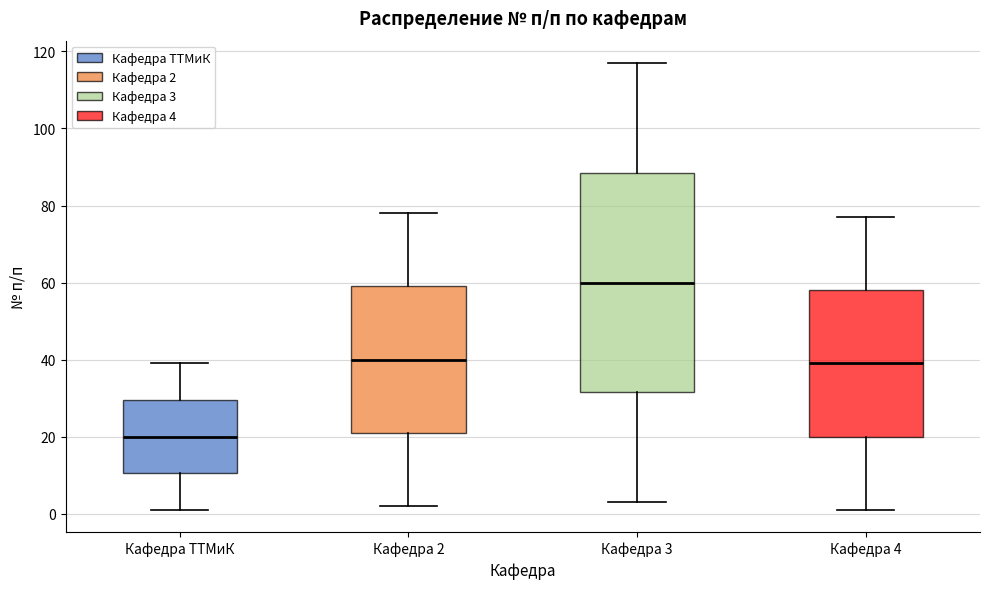

Comparing the boxes themselves (not the whiskers), which one is the tallest?

Кафедра 3